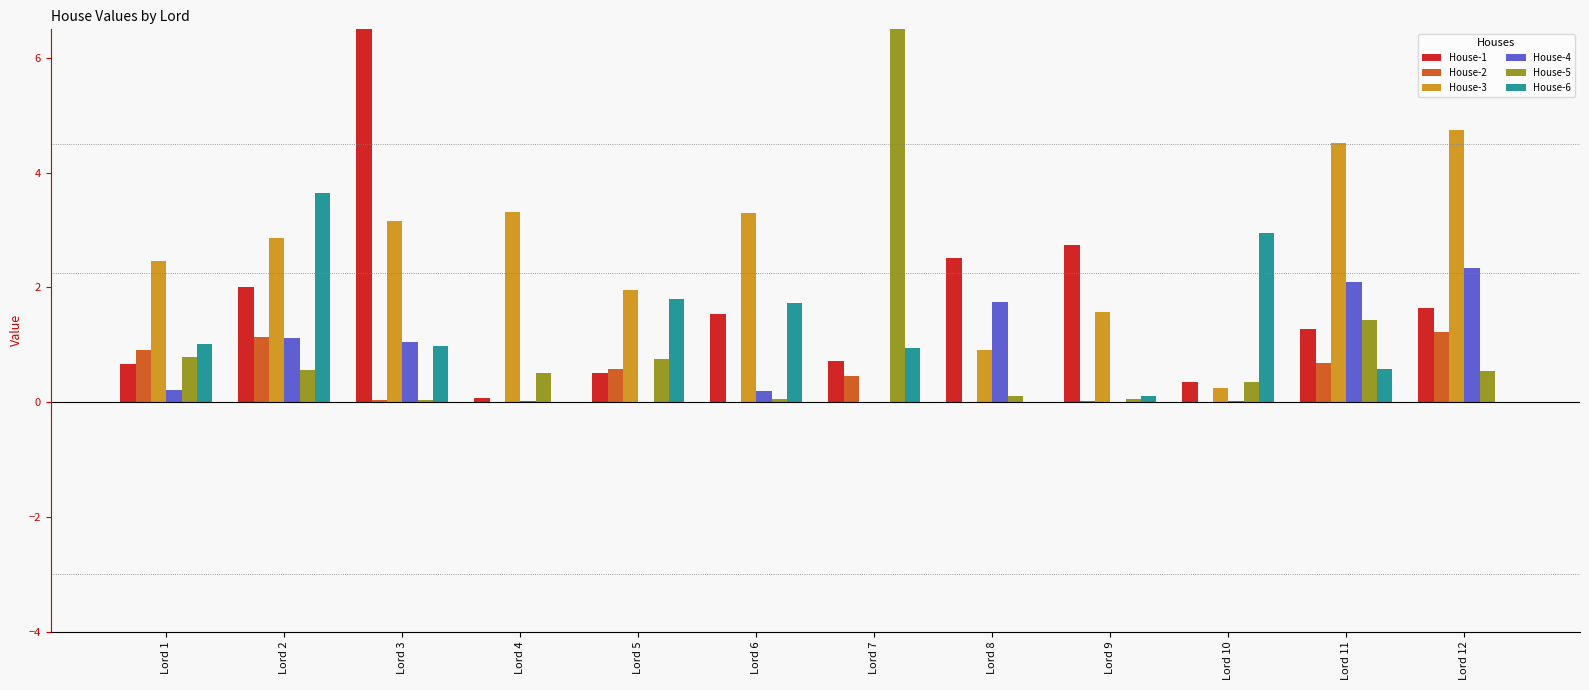

Reading left to right, list all the values displayed in this chart.

House-1: Lord 1=0.7	Lord 2=2.0	Lord 3=8.7	Lord 4=0.1	Lord 5=0.5	Lord 6=1.5	Lord 7=0.7	Lord 8=2.5	Lord 9=2.7	Lord 10=0.3	Lord 11=1.3	Lord 12=1.6
House-2: Lord 1=0.9	Lord 2=1.1	Lord 3=0.0	Lord 4=0.0	Lord 5=0.6	Lord 6=0.0	Lord 7=0.5	Lord 8=0.0	Lord 9=0.0	Lord 10=0.0	Lord 11=0.7	Lord 12=1.2
House-3: Lord 1=2.5	Lord 2=2.9	Lord 3=3.2	Lord 4=3.3	Lord 5=2.0	Lord 6=3.3	Lord 7=0.0	Lord 8=0.9	Lord 9=1.6	Lord 10=0.3	Lord 11=4.5	Lord 12=4.8
House-4: Lord 1=0.2	Lord 2=1.1	Lord 3=1.1	Lord 4=0.0	Lord 5=0.0	Lord 6=0.2	Lord 7=0.0	Lord 8=1.8	Lord 9=0.0	Lord 10=0.0	Lord 11=2.1	Lord 12=2.3
House-5: Lord 1=0.8	Lord 2=0.6	Lord 3=0.0	Lord 4=0.5	Lord 5=0.8	Lord 6=0.1	Lord 7=7.1	Lord 8=0.1	Lord 9=0.0	Lord 10=0.3	Lord 11=1.4	Lord 12=0.5
House-6: Lord 1=1.0	Lord 2=3.7	Lord 3=1.0	Lord 4=0.0	Lord 5=1.8	Lord 6=1.7	Lord 7=0.9	Lord 8=0.0	Lord 9=0.1	Lord 10=2.9	Lord 11=0.6	Lord 12=0.0